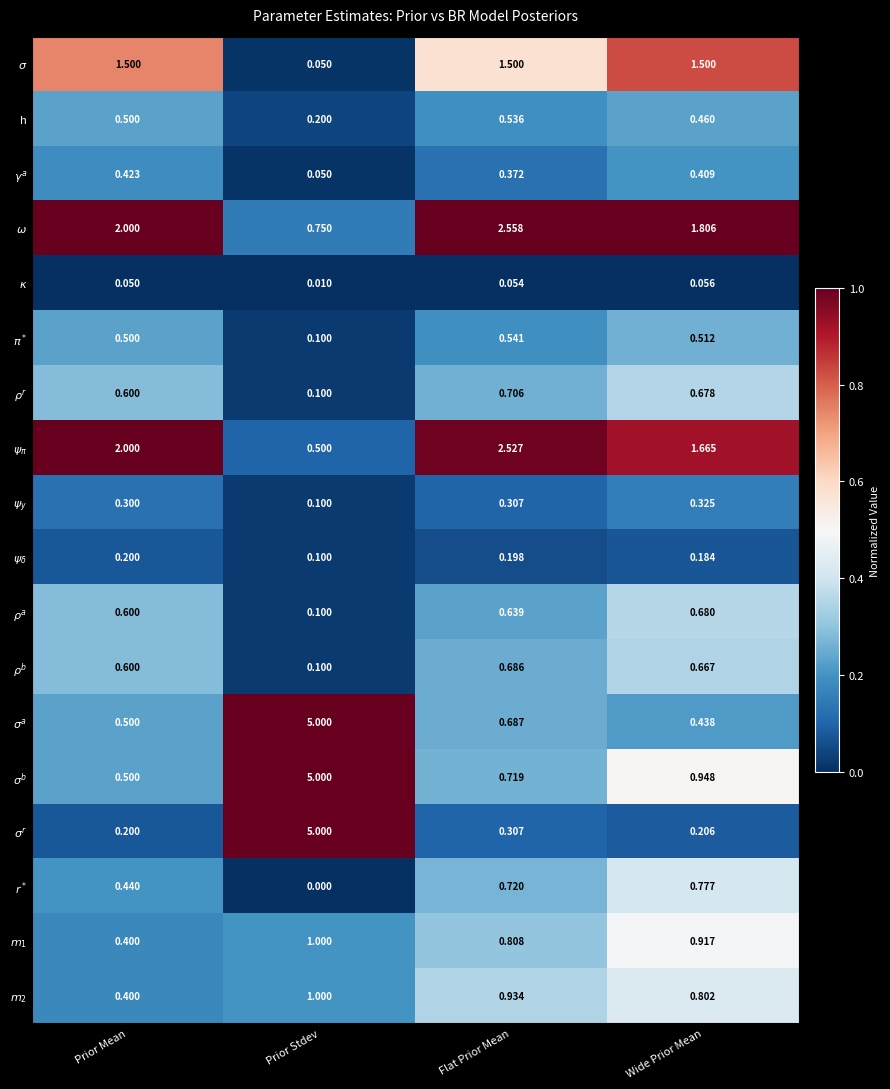

At which category does the chart reach its minimum across all series?

Prior Stdev